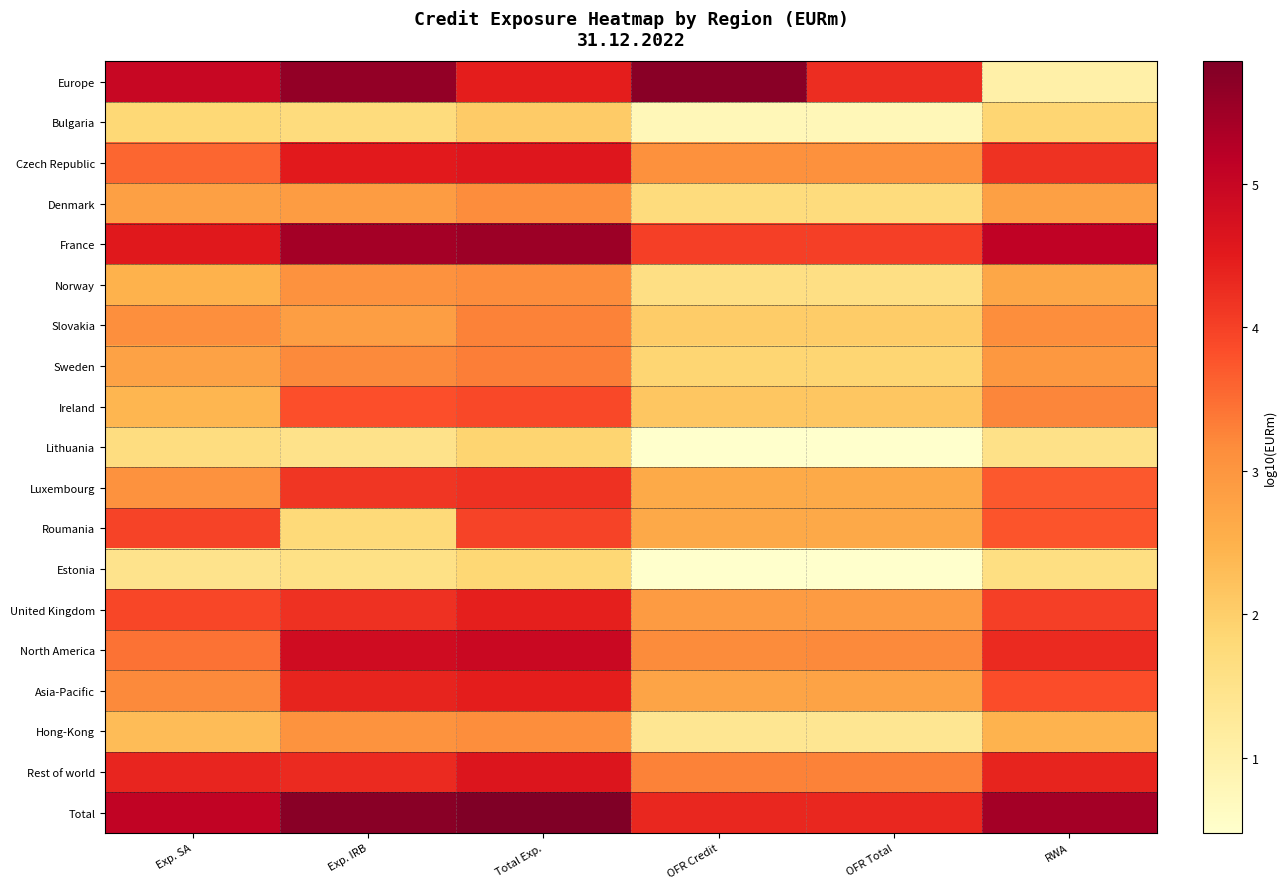

How many series are shown in this chart?

19